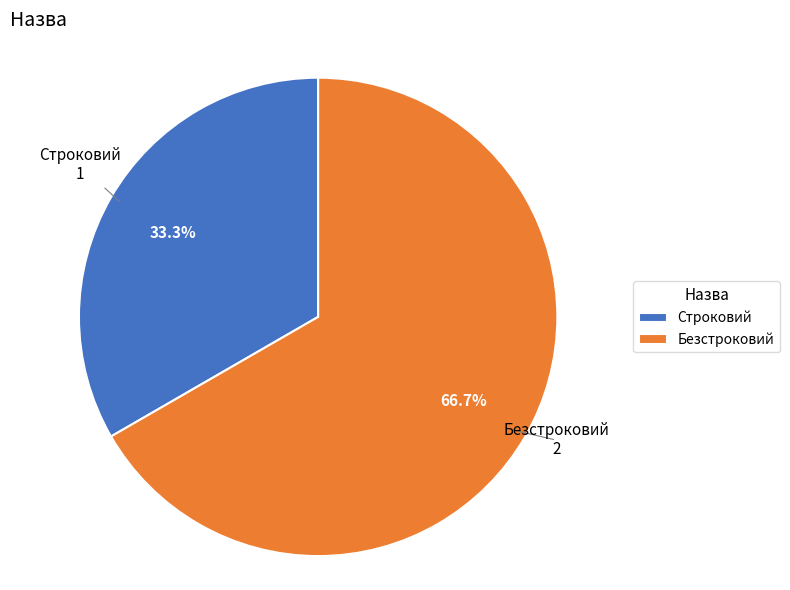

What percentage do Безстроковий and Строковий together represent?

100.0%